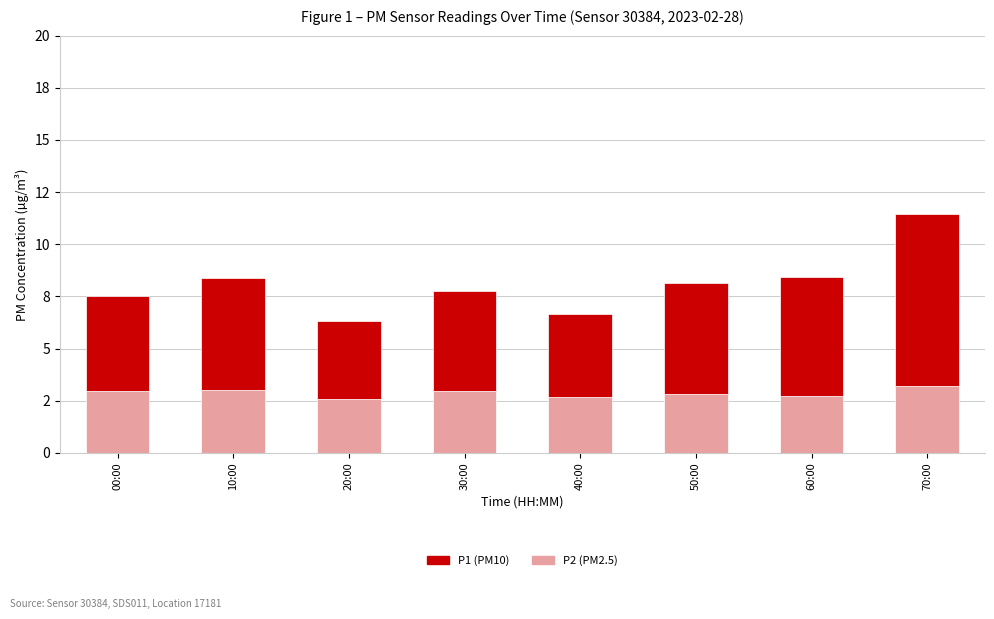

The P2 (PM2.5) series shows 1.6 at 00:00. True or false?

False